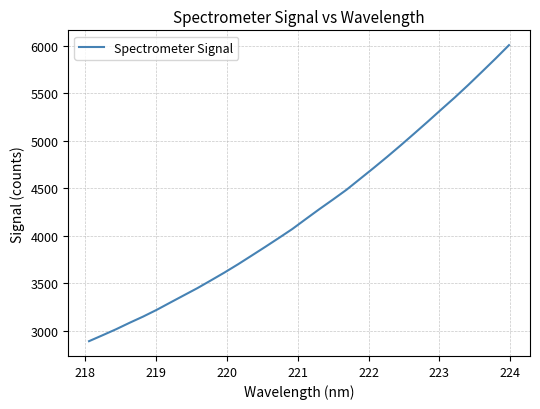

What is the average value?

4241.1